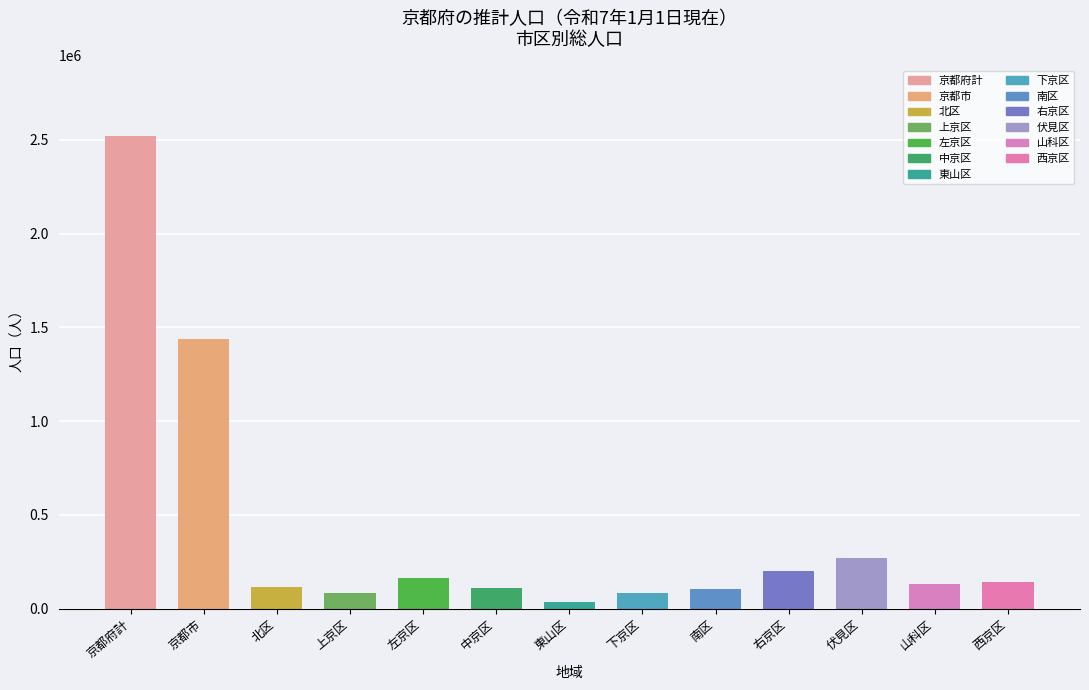

How many bars are there in total?

13